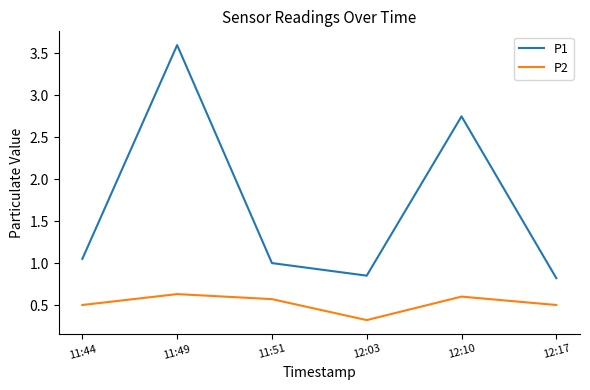

Which series has the widest spread of values?

P1